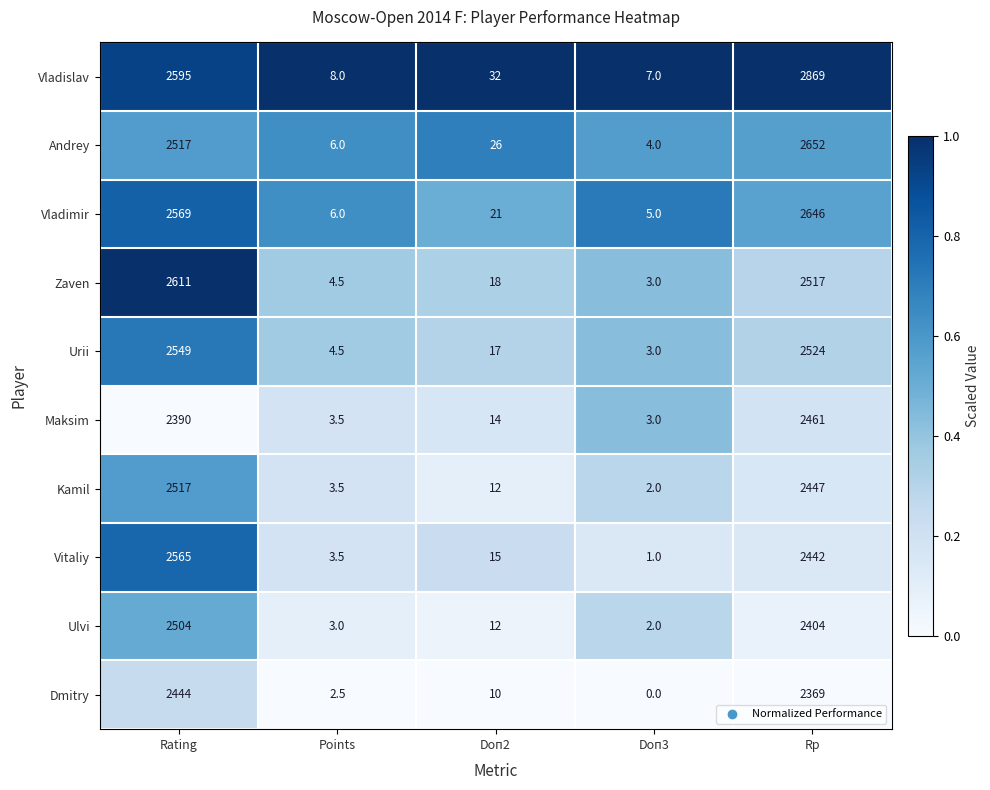

What is the sum of the Maksim values at Doп2 and Rating?

2404.0